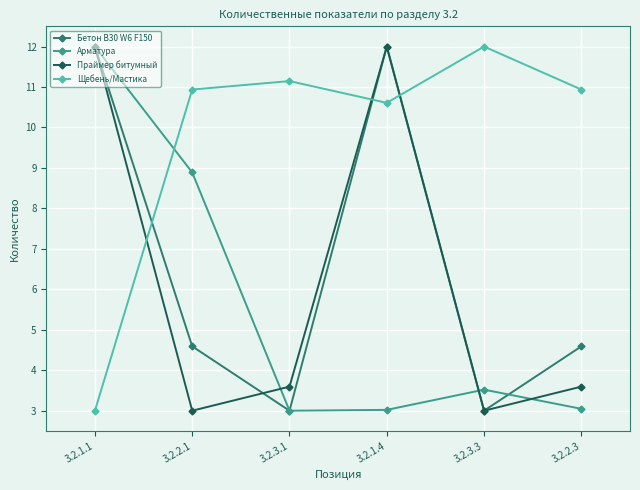

Is it true that Бетон B30 W6 F150 equals 4.3 at 3.2.3.1?

False